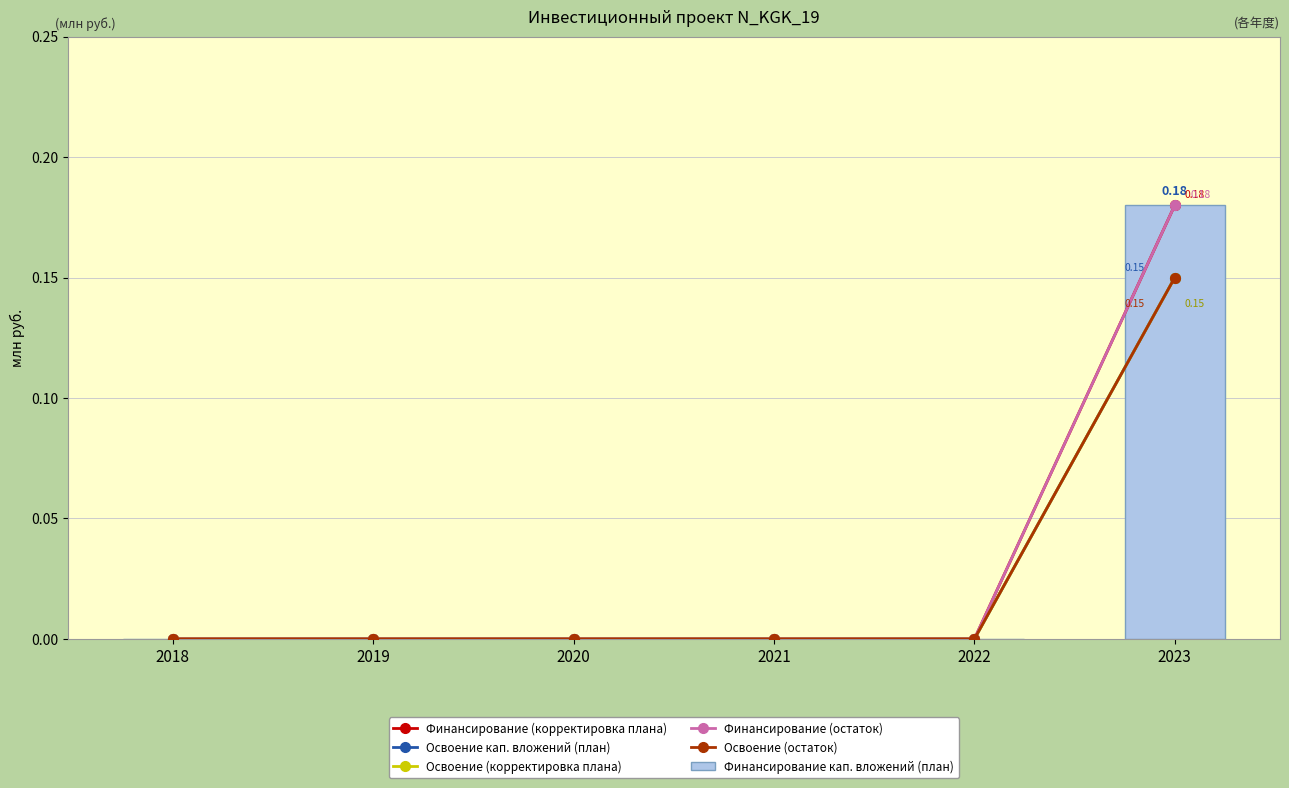

What is the maximum value shown in the chart?

0.2